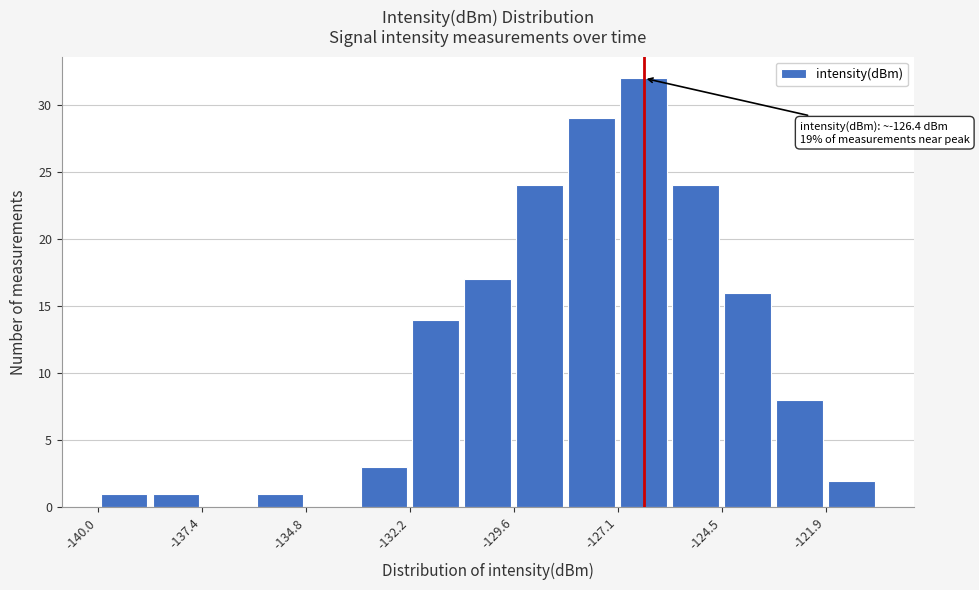

Read against the x-axis, roughly where is the centre of the tallest bar?

-126.5